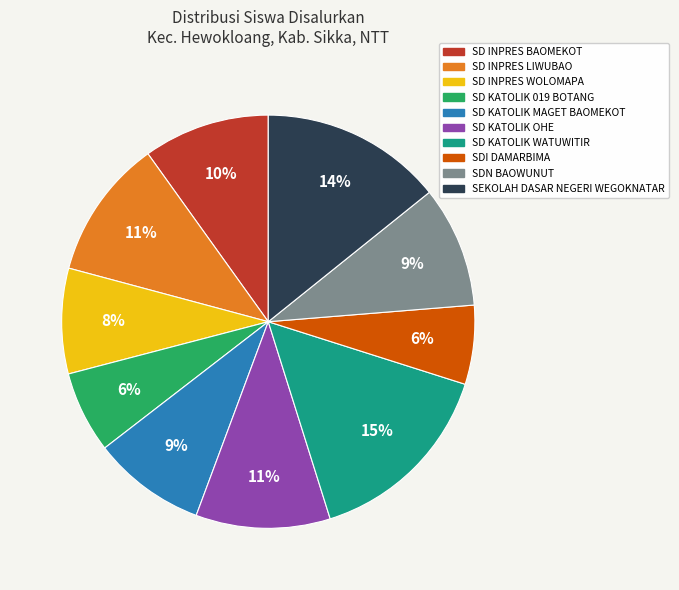

Do SD KATOLIK 019 BOTANG and SEKOLAH DASAR NEGERI WEGOKNATAR together represent more than half of the pie?

No